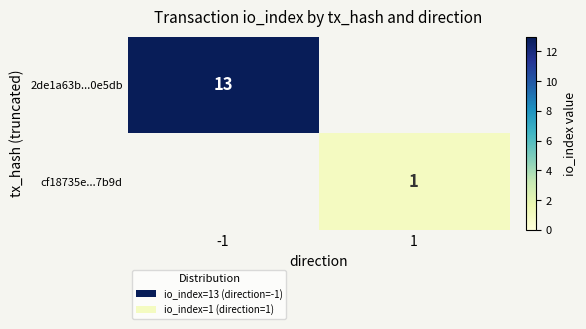

The value of 2de1a63b...0e5db at -1 is 13. True or false?

True